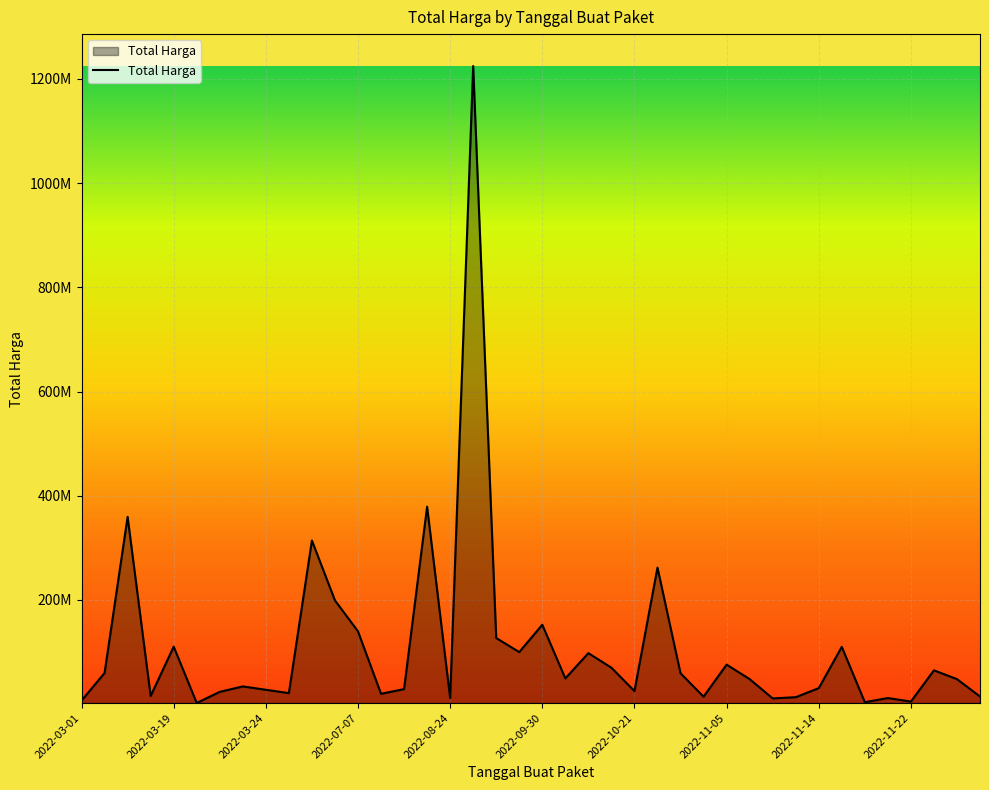

How many interior local valleys (lower than both neighbors) does the data have?

12